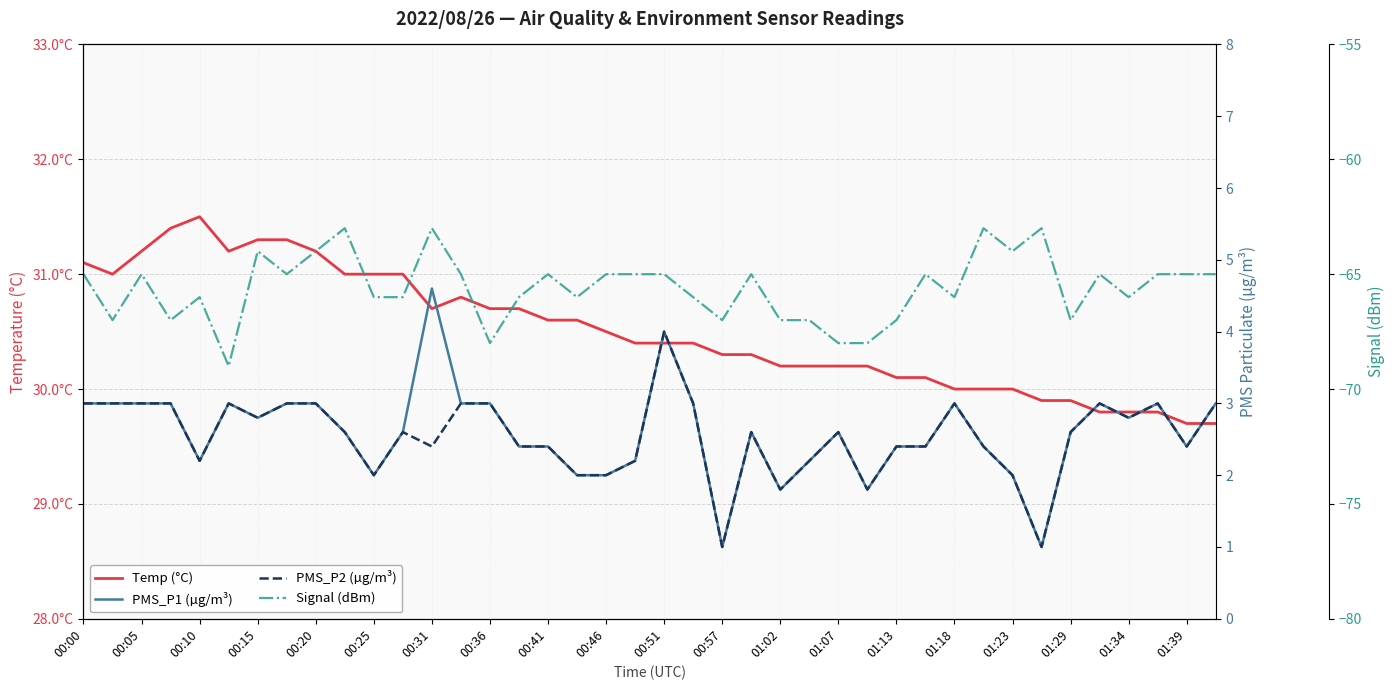

What is the smallest value displayed?

-69.0